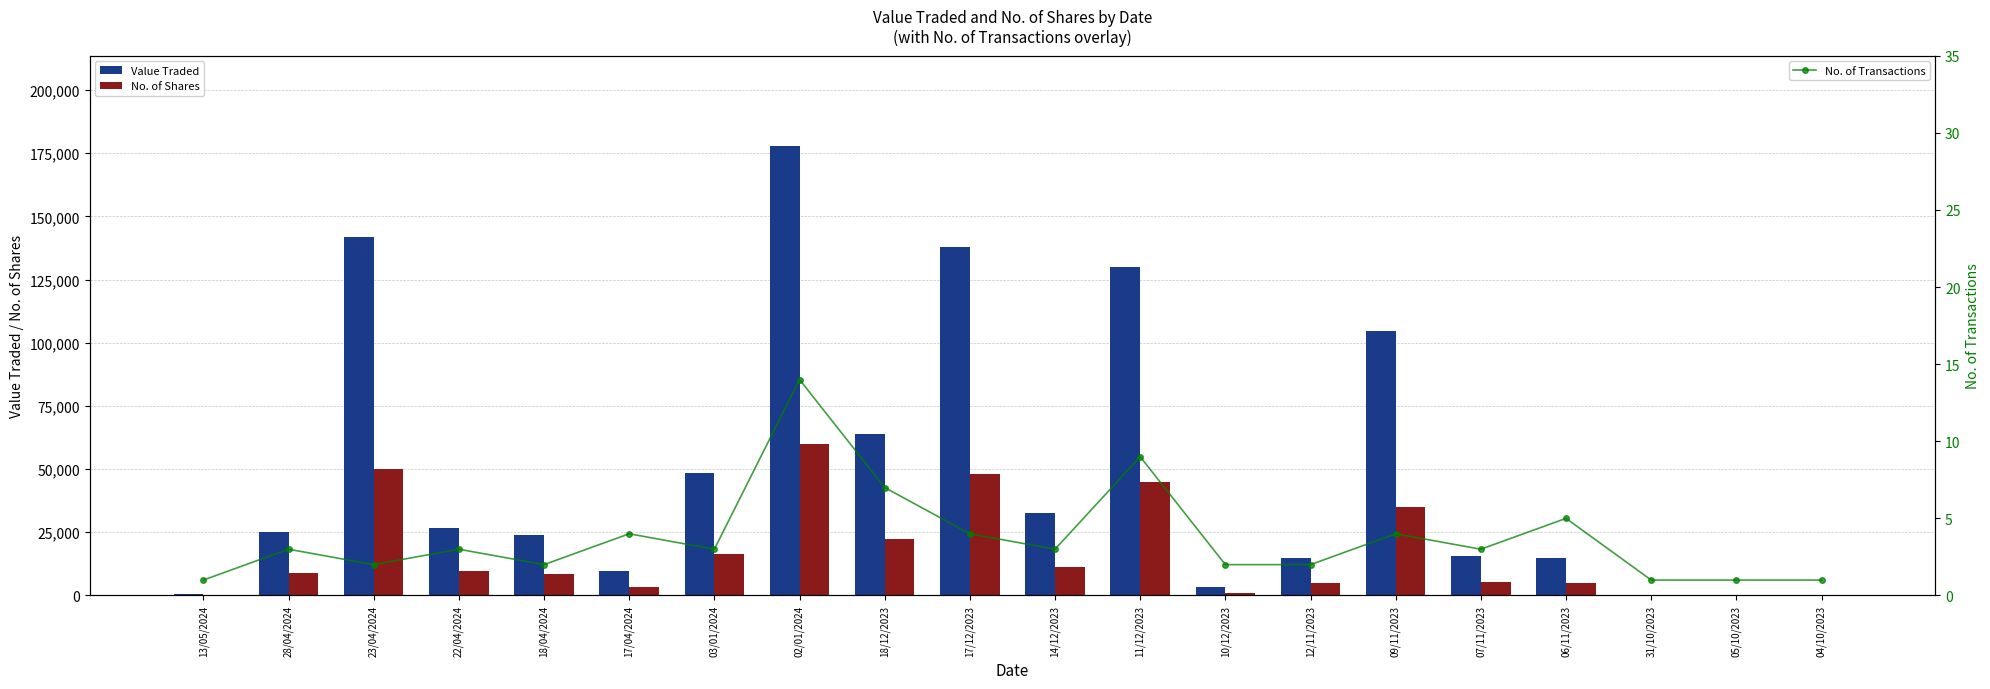

Reading left to right, what are all the values shown in this chart?

Value Traded: 550	25231	141700	26865	23907	9874	48642	177977	63994	137789	32558	130050	3263	14980	104740	15623	14732	18	30	72
No. of Shares: 200	9011	50074	9493	8418	3489	16381	59907	22220	48010	11305	45000	1125	5010	35030	5225	5010	6	10	25
No. of Transactions: 1	3	2	3	2	4	3	14	7	4	3	9	2	2	4	3	5	1	1	1